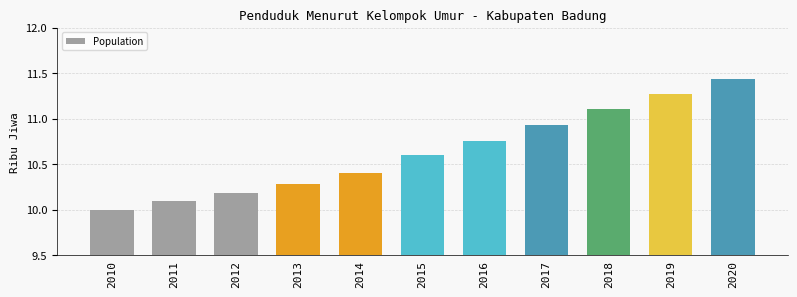

What is the change in value from 2013 to 2016?

+0.5